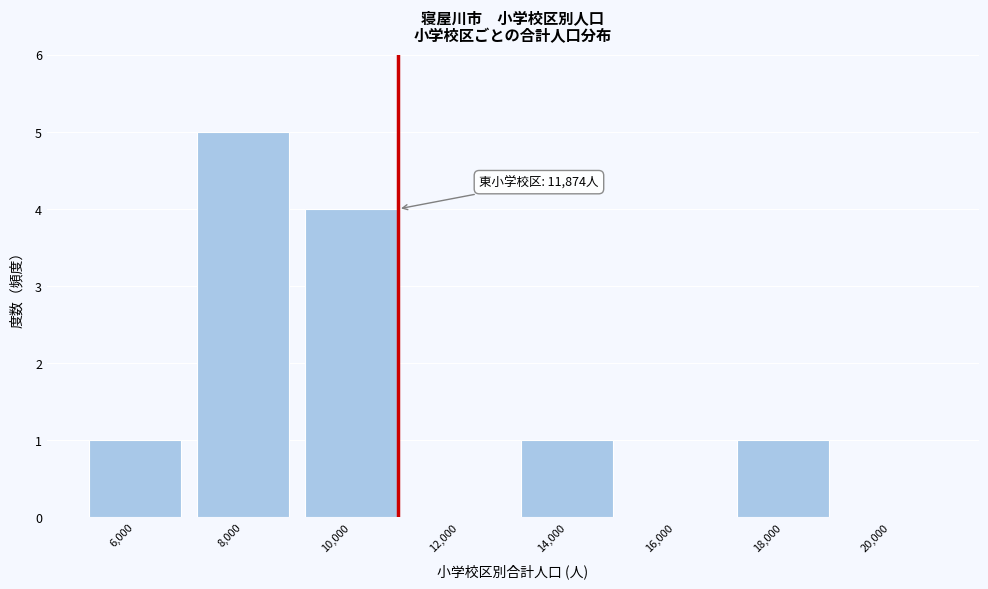

Reading left to right, list all the values displayed in this chart.

6,000=1	8,000=5	10,000=4	12,000=0	14,000=1	16,000=0	18,000=1	20,000=0